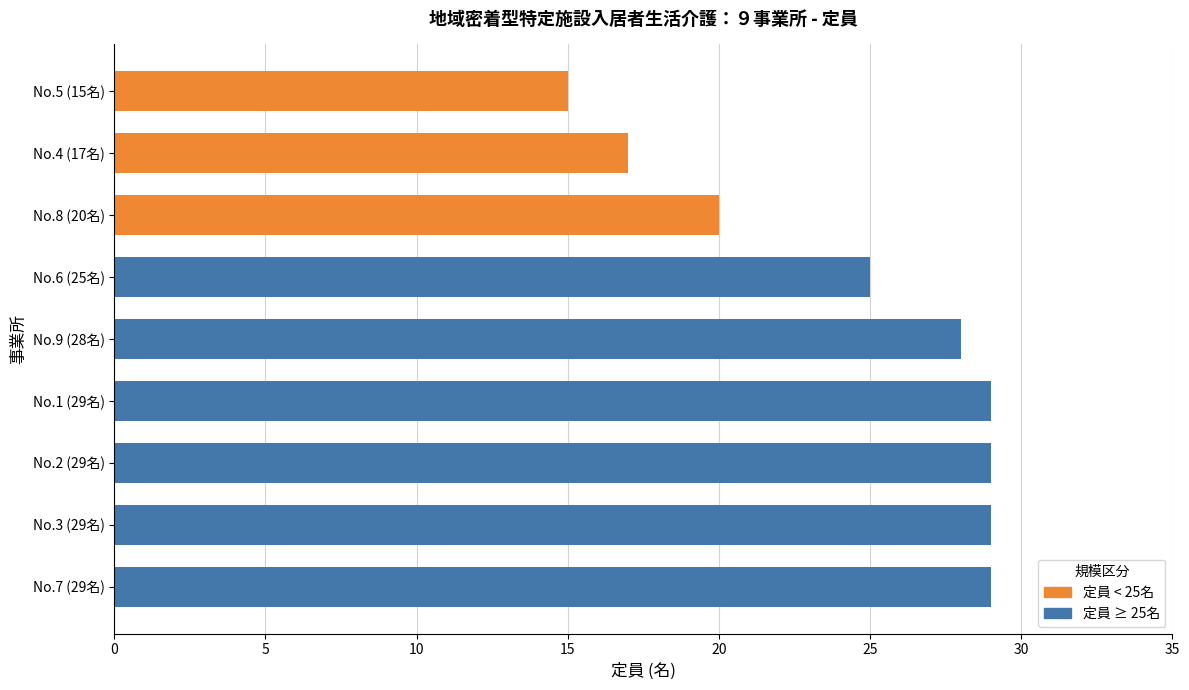

What is the ratio of the value at No.8 (20名) to the value at No.1 (29名)?

0.7